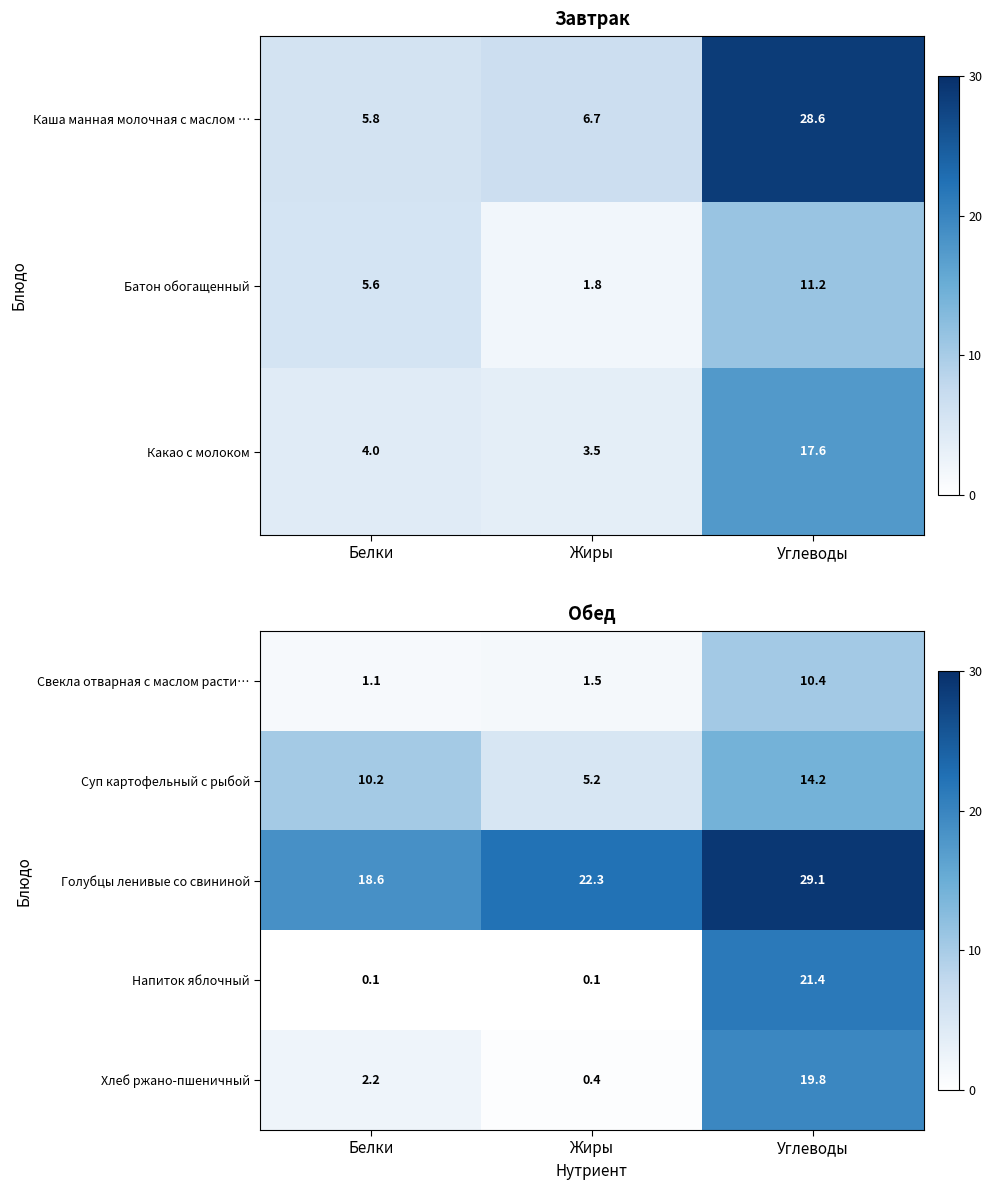

Where does the Хлеб ржано-пшеничный series first go above 2?

Белки